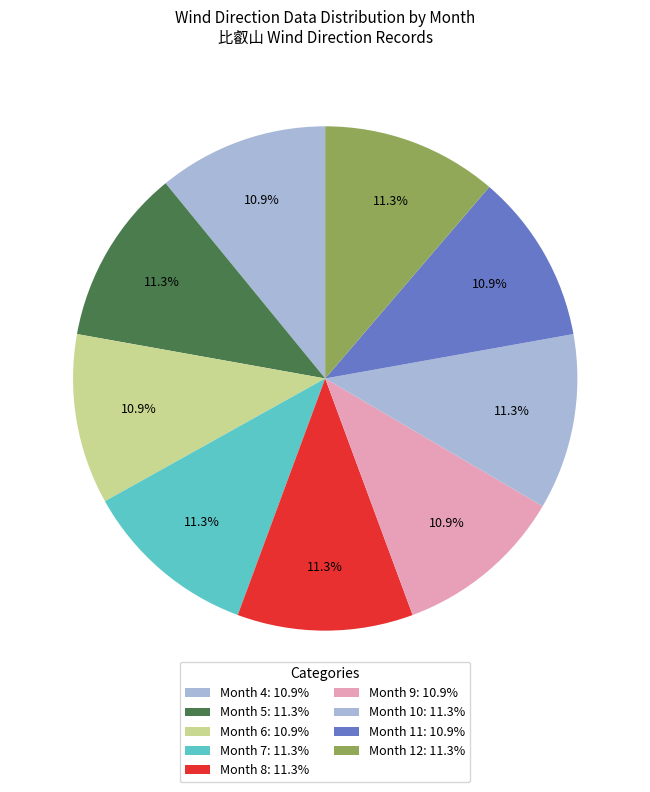

How many segments does this pie chart have?

9